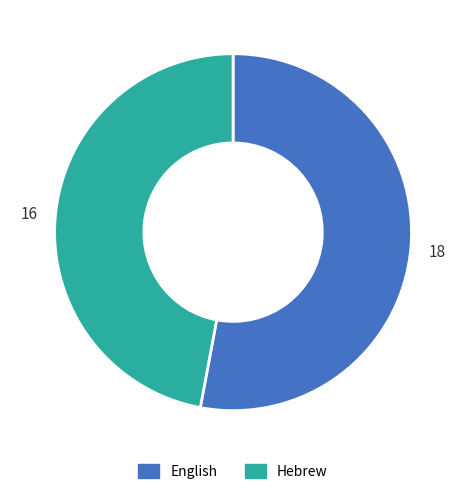

How many slices are in this pie chart?

2